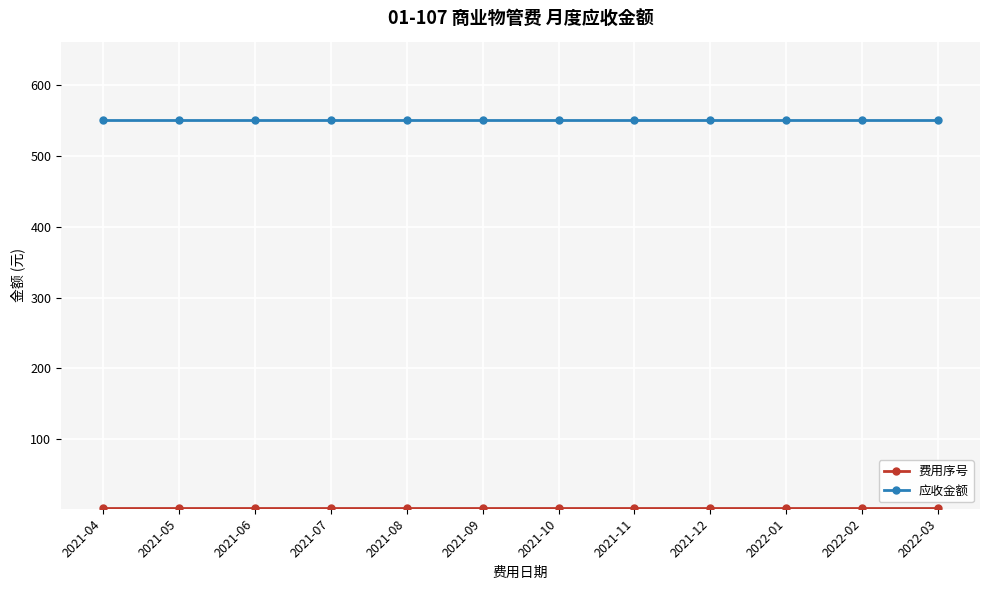

What is the highest value of the 应收金额 series?

550.4